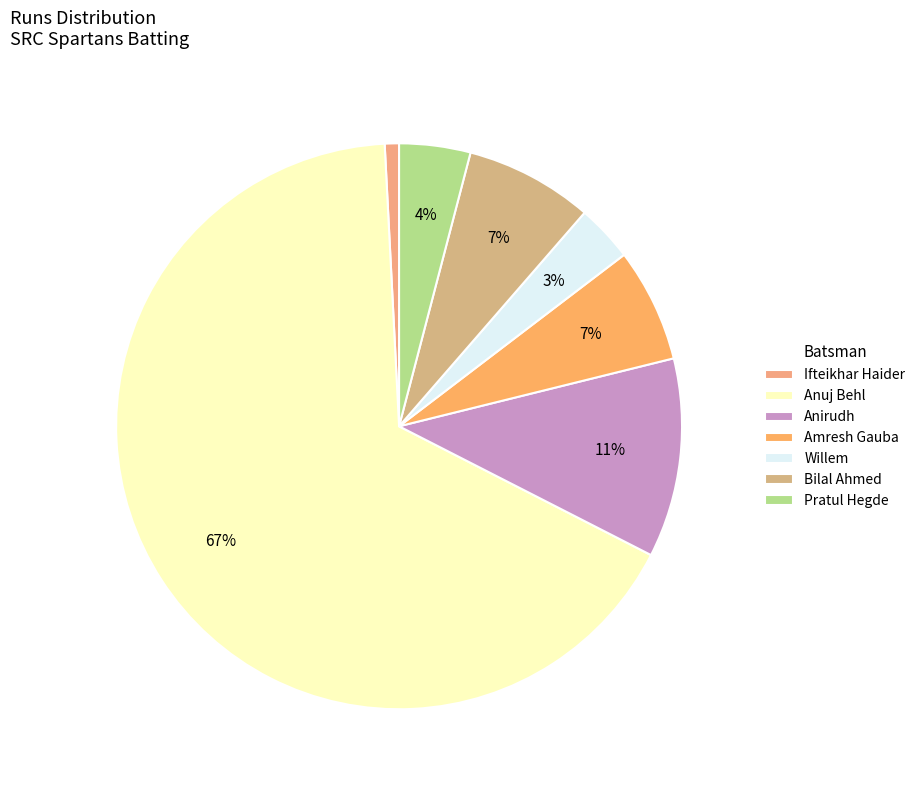

How many segments does this pie chart have?

7